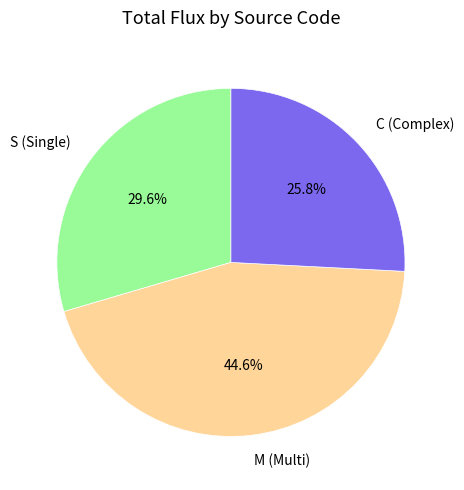

To the nearest percent, what is the average slice percentage?

33%